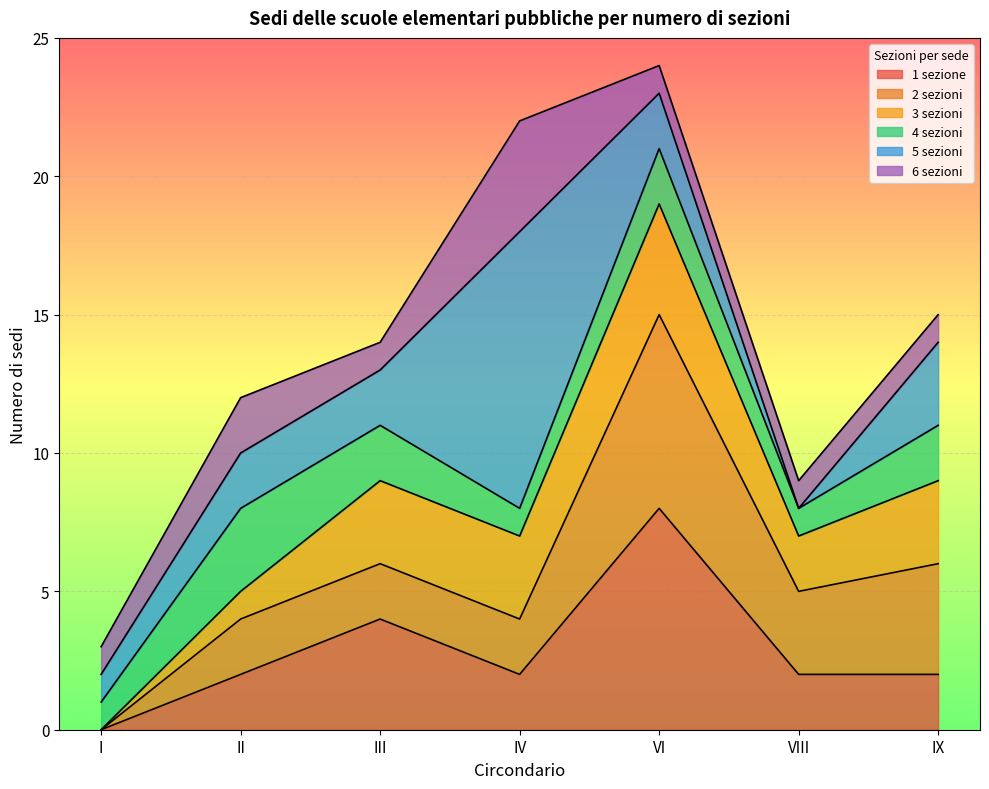

Which category has the lowest value in the 1 sezione series?

I